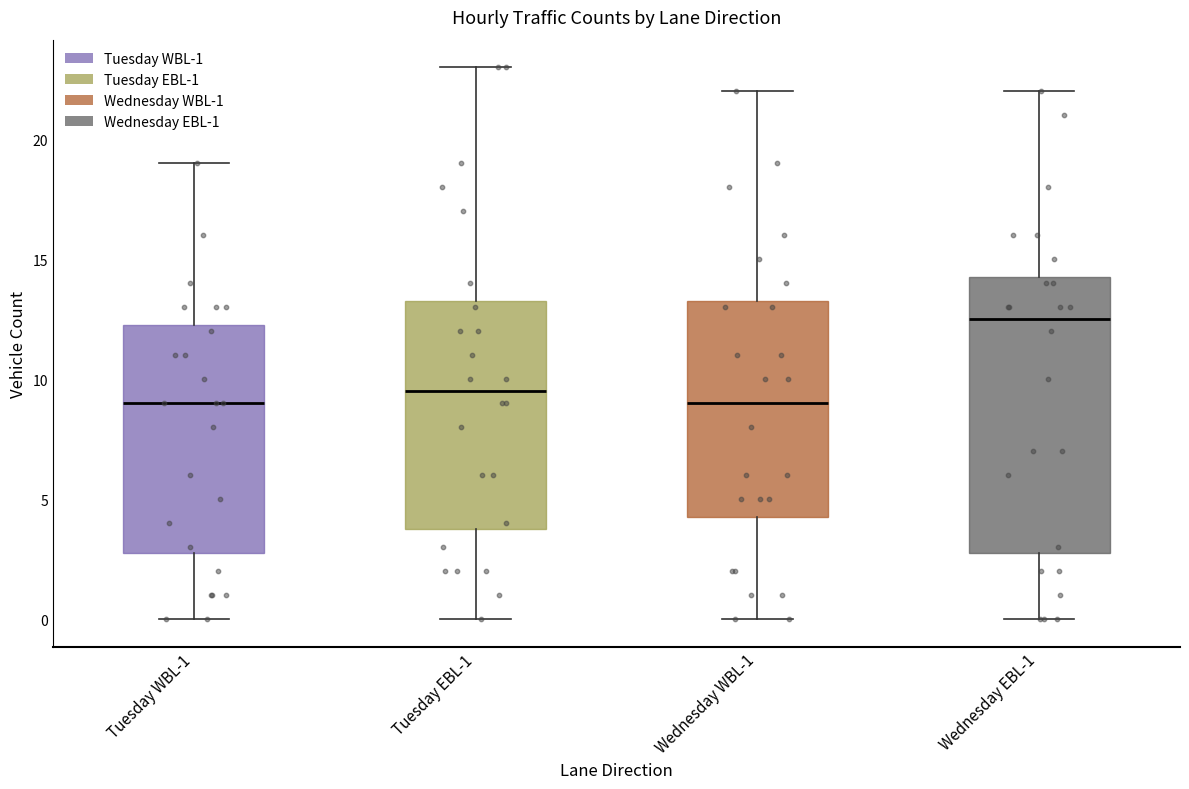

Reading left to right, read every box against the y-axis: the position of its median line, the range the box covers, and the ends of its whiskers. The values are not printed on the chart, so give them approximately, as read against the axis.

Tuesday WBL-1: median 9.0, box 3.0 to 12.5, whiskers 0.0 to 19.0
Tuesday EBL-1: median 9.5, box 4.0 to 13.5, whiskers 0.0 to 23.0
Wednesday WBL-1: median 9.0, box 4.5 to 13.5, whiskers 0.0 to 22.0
Wednesday EBL-1: median 12.5, box 3.0 to 14.5, whiskers 0.0 to 22.0